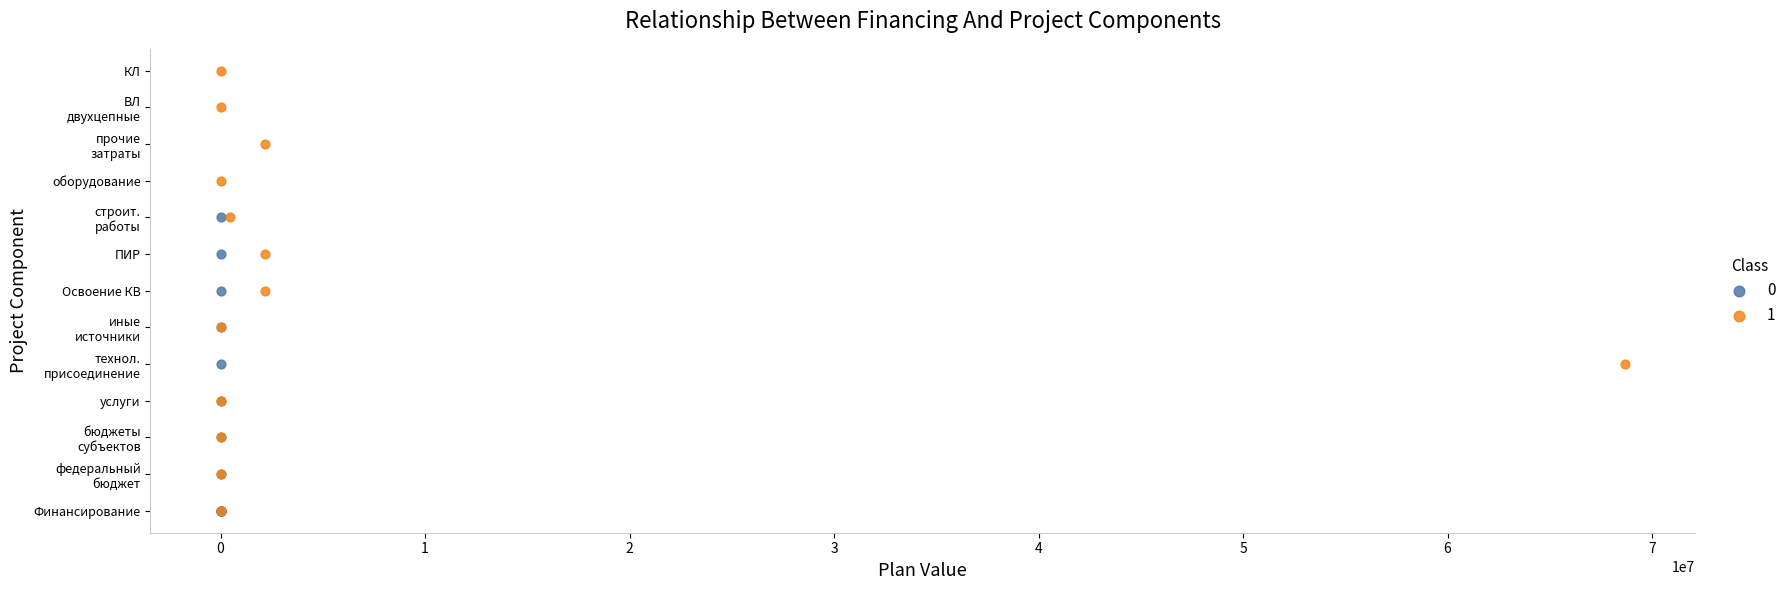

What are all the series names shown in the legend?

0, 1